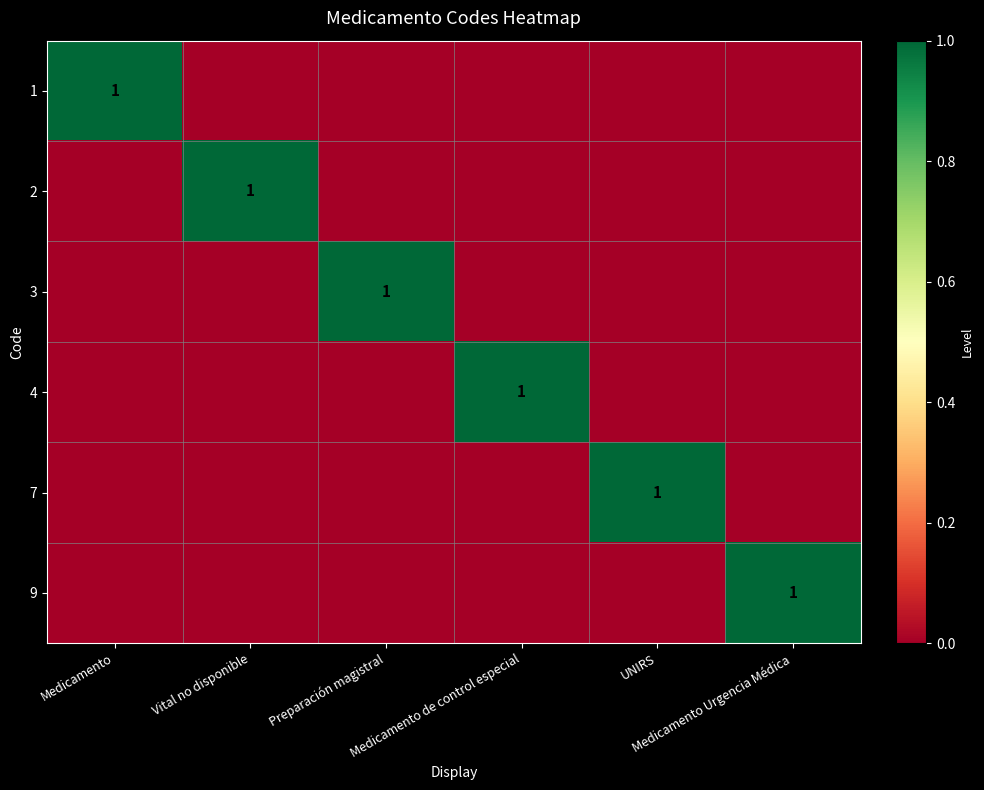

Which category has the highest value in the 1 series?

Medicamento